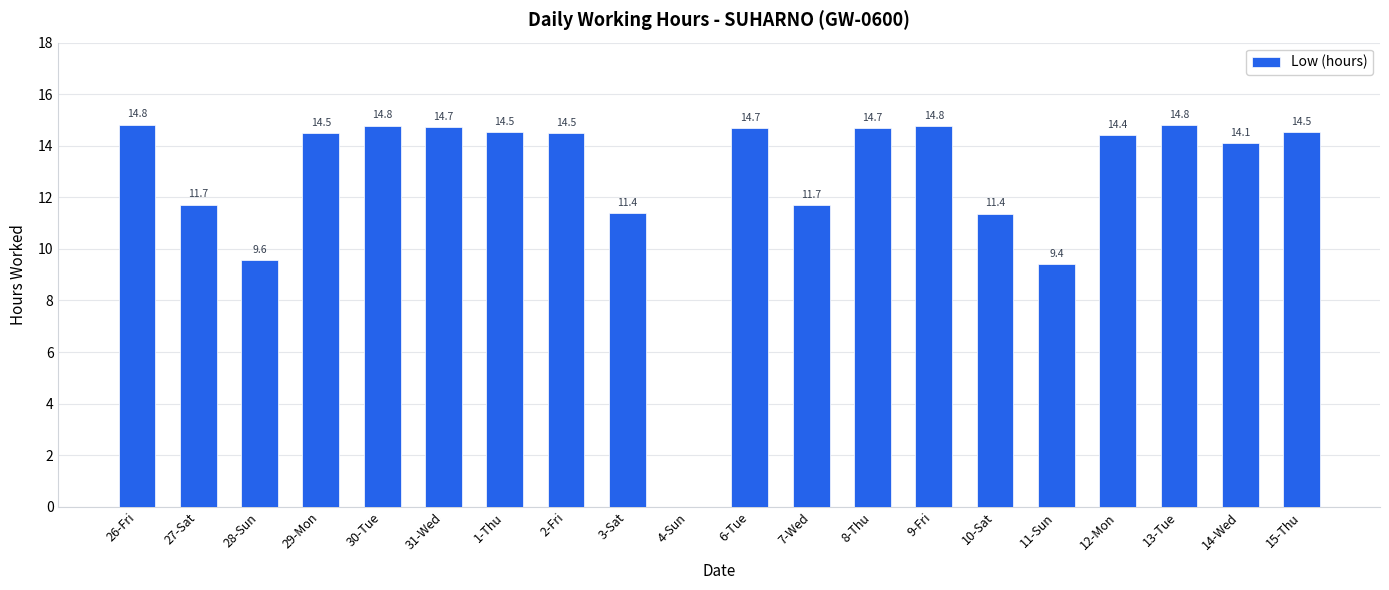

Approximately how many times larger is the value at 2-Fri compared to 27-Sat?

1.2